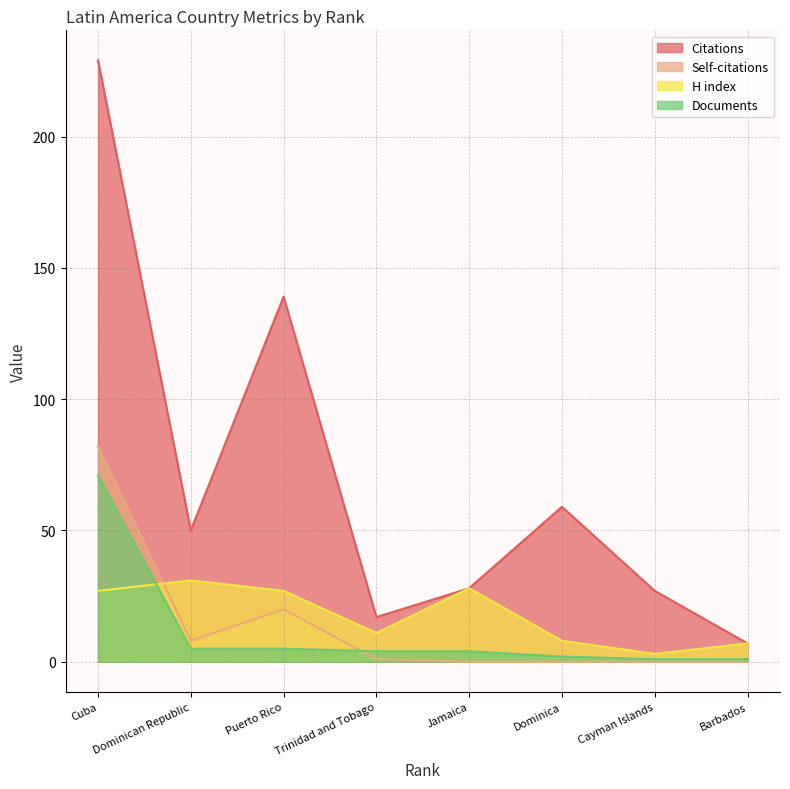

What is the total value across all series at Dominican Republic?

94